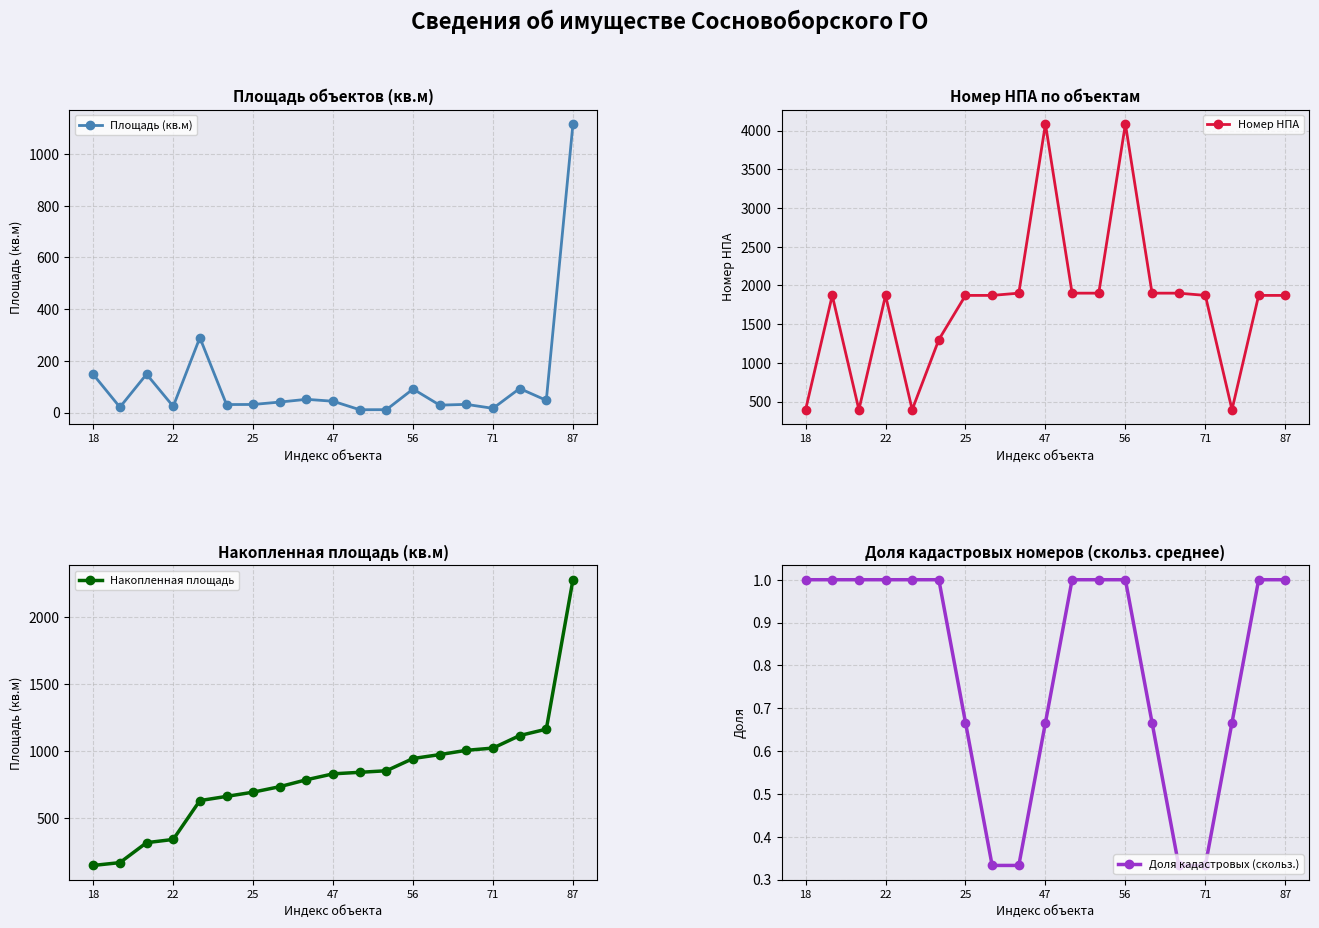

What is the lowest value of the Номер НПА series?

396